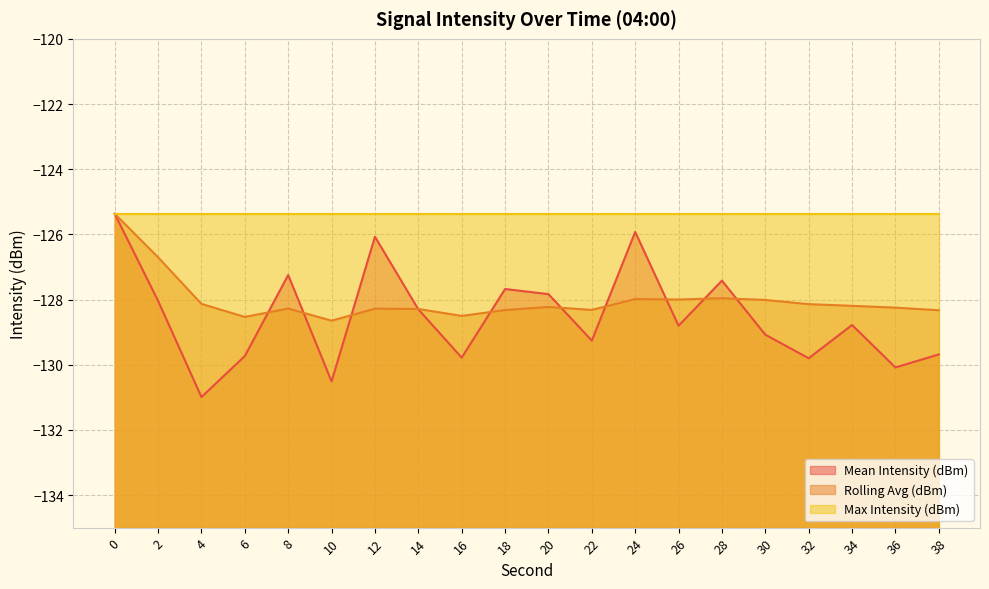

At which label is Rolling Avg (dBm) closest to -127?

2